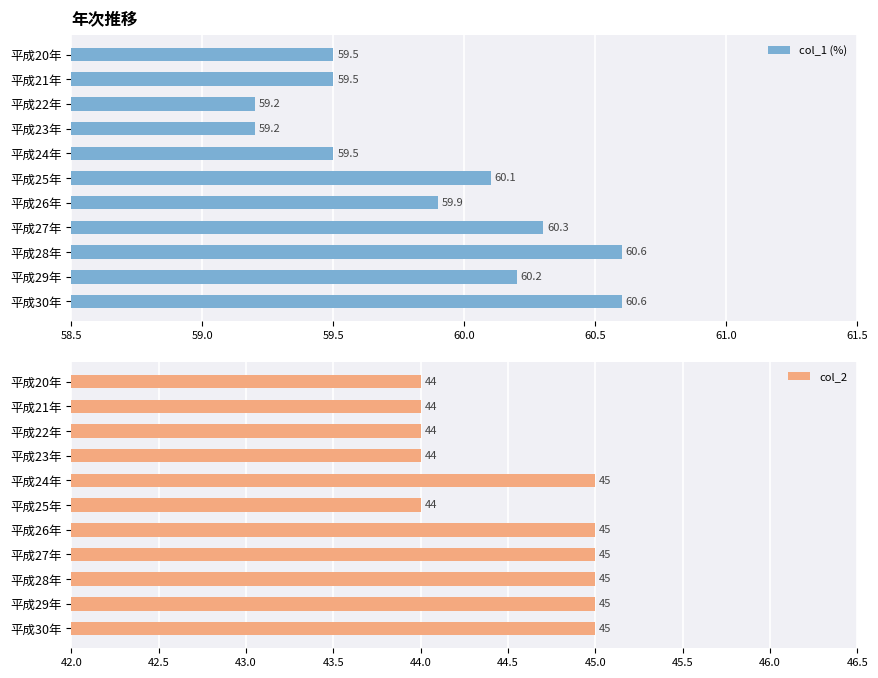

What is the difference between the col_1 (%) values at 平成22年 and 平成29年?

1.0